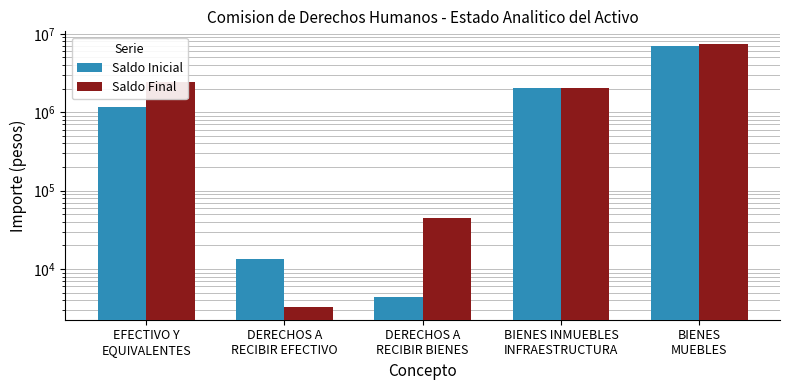

What is the difference between the highest and lowest values at DERECHOS A
RECIBIR BIENES?

40624.9